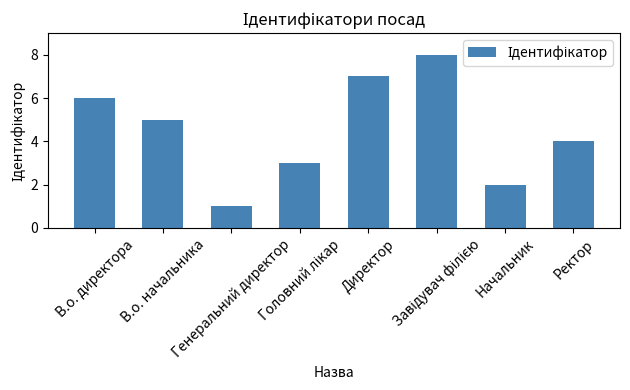

Does the chart contain stacked bars?

No